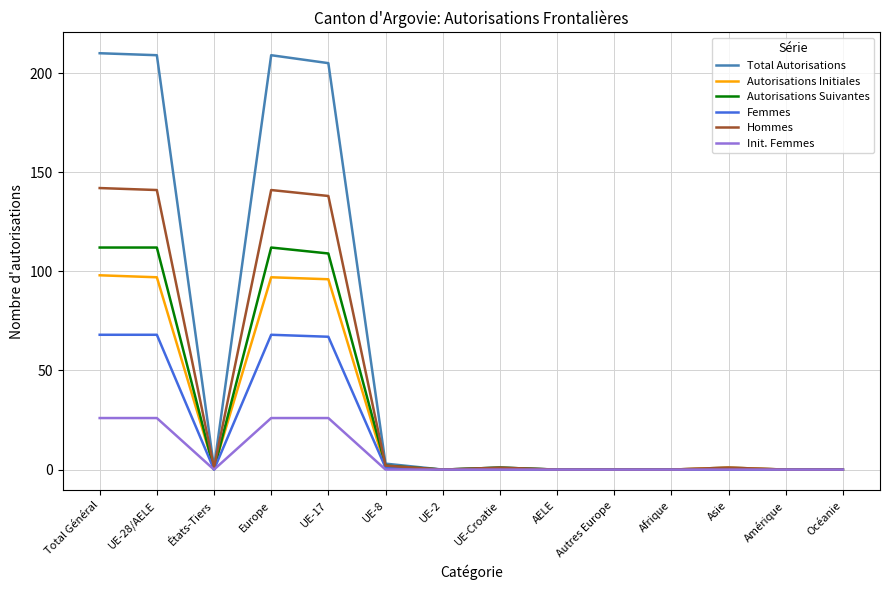

Rank the series by their maximum value, from lowest to highest.

Init. Femmes, Femmes, Autorisations Initiales, Autorisations Suivantes, Hommes, Total Autorisations